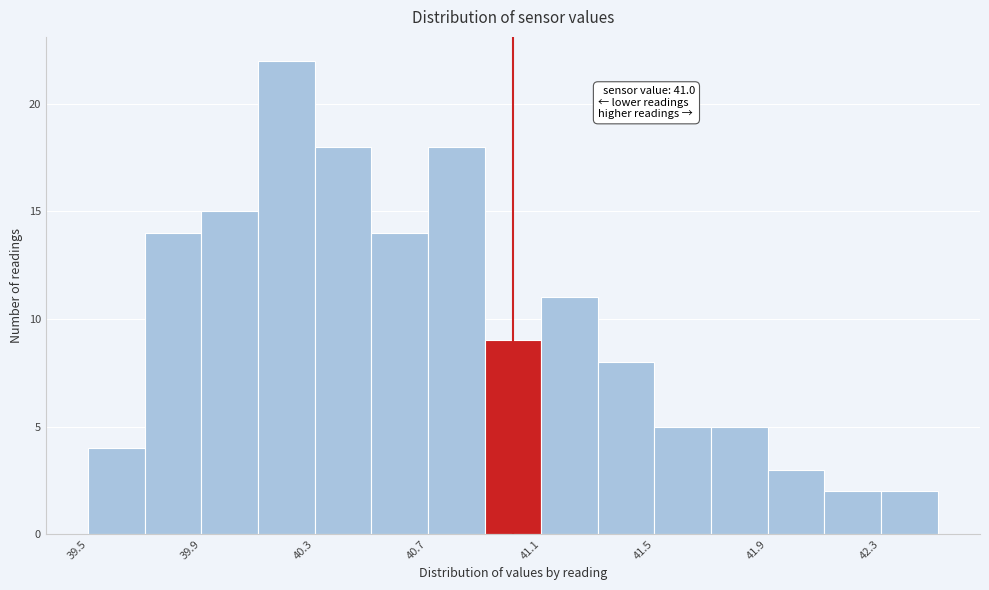

Which range on the x-axis has the tallest bar?

40.1 to 40.3